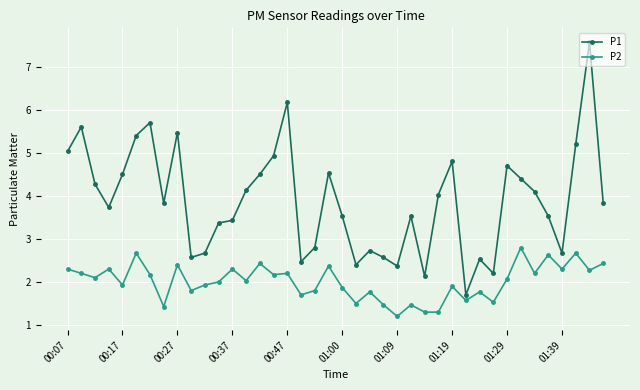

What is the average value of the P2 series?

2.0